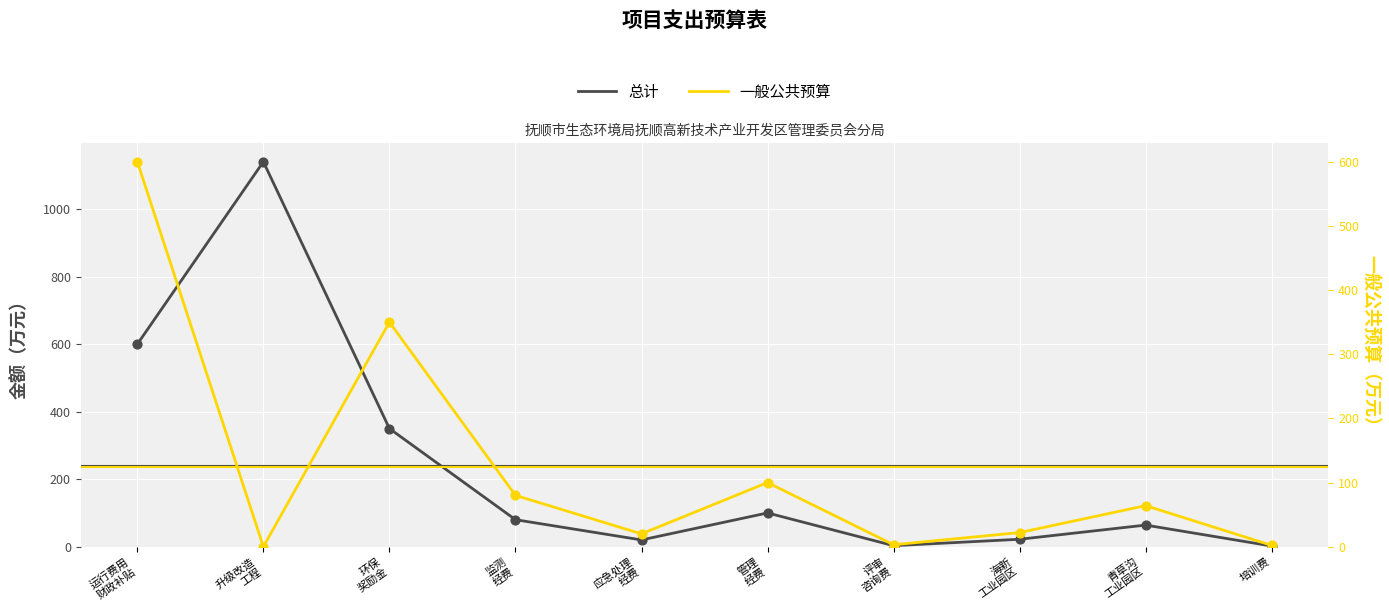

What are all the series names shown in the legend?

总计, 一般公共预算